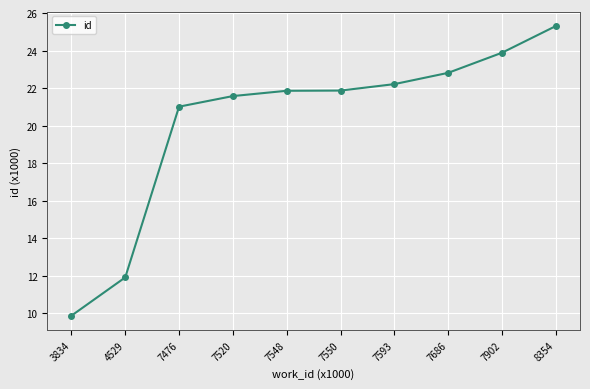

Reading left to right, list all the values displayed in this chart.

9.9	11.9	21.0	21.6	21.9	21.9	22.2	22.8	23.9	25.3